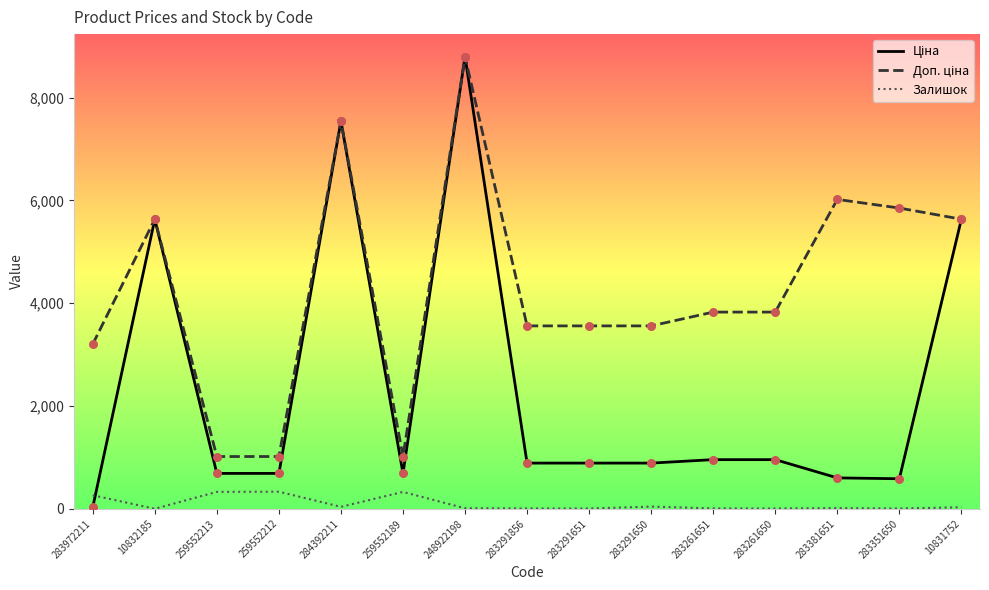

At which category does the chart reach its peak across all series?

248922198